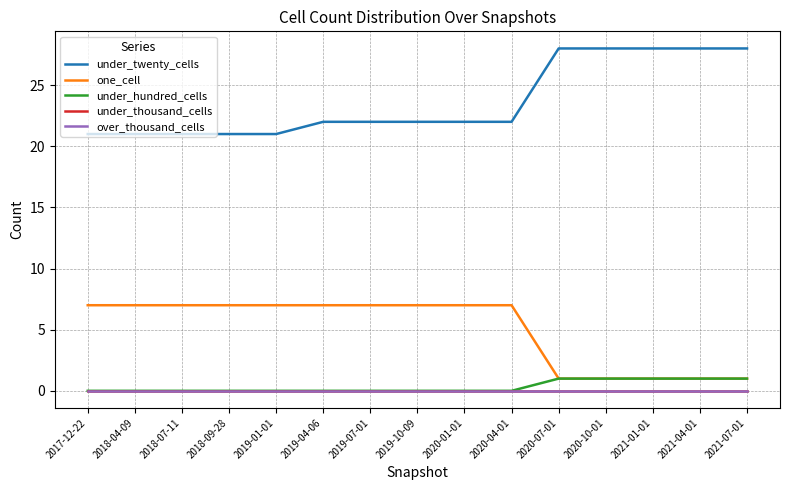

Is this an area chart (filled region under the line)?

No